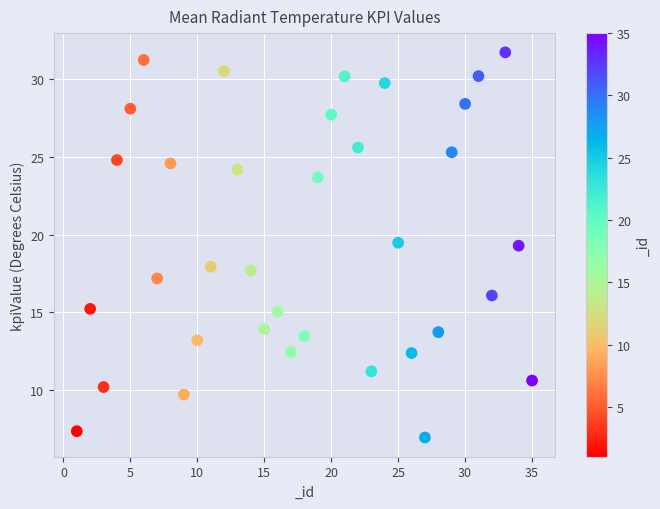

What is the range of Y values (max minus min)?

24.8